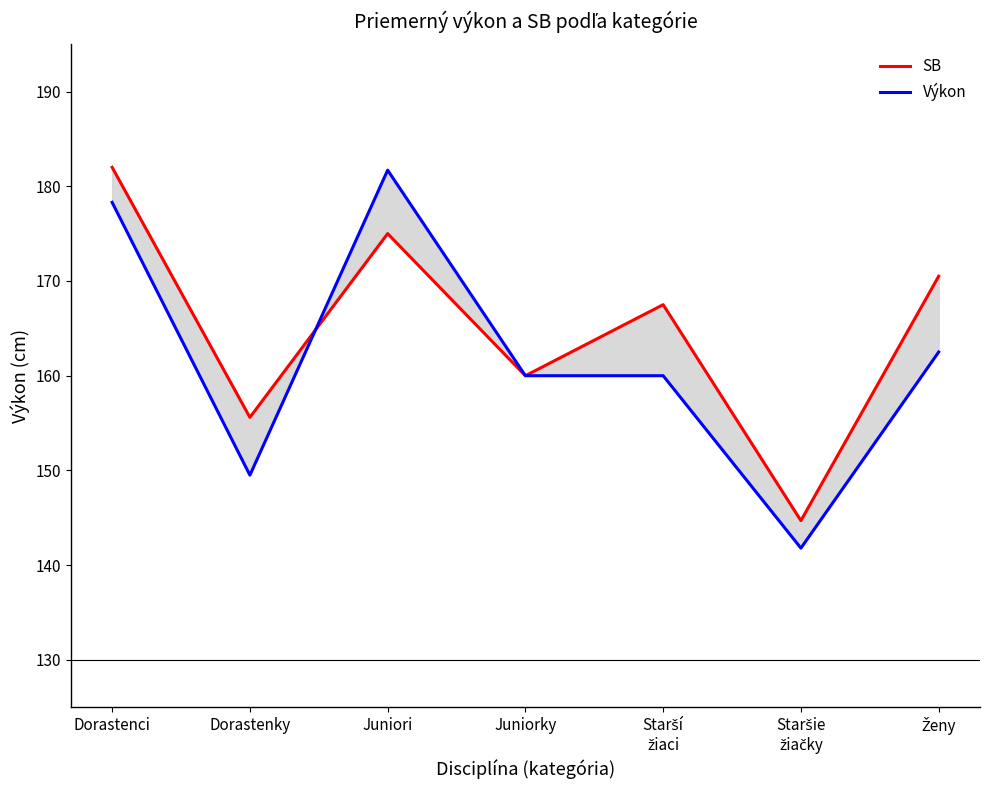

Reading left to right, transcribe all the data shown in this chart.

SB: Dorastenci=182.0	Dorastenky=155.6	Juniori=175.0	Juniorky=160.0	Starší
žiaci=167.5	Staršie
žiačky=144.7	Ženy=170.5
Výkon: Dorastenci=178.3	Dorastenky=149.5	Juniori=181.7	Juniorky=160.0	Starší
žiaci=160.0	Staršie
žiačky=141.8	Ženy=162.5